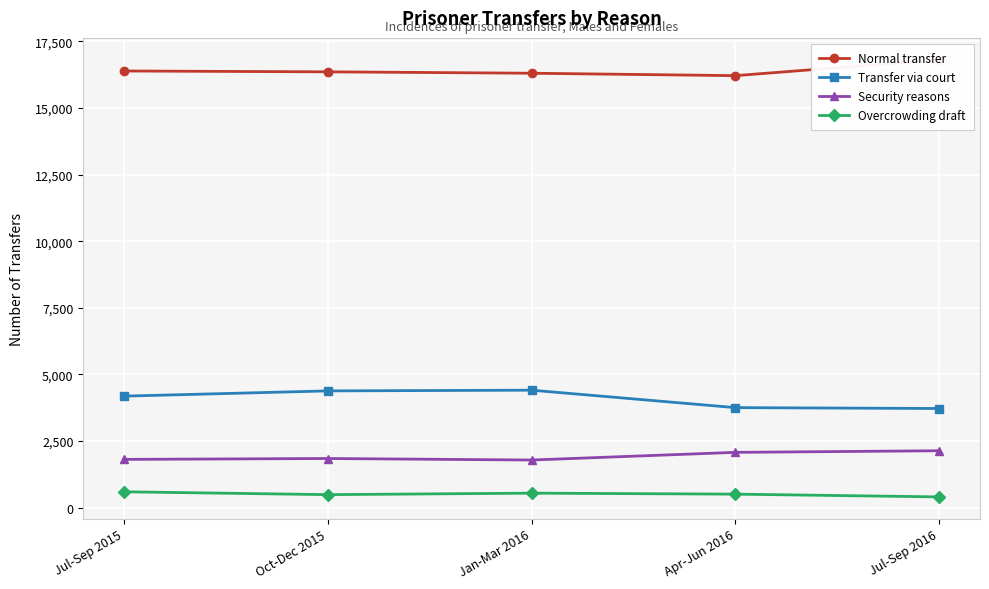

True or false: Transfer via court has a value of 2455 at Jan-Mar 2016.

False